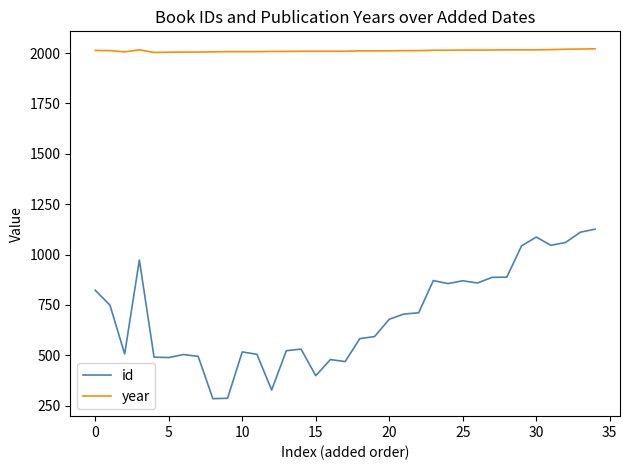

Which series has the largest range (max minus min)?

id